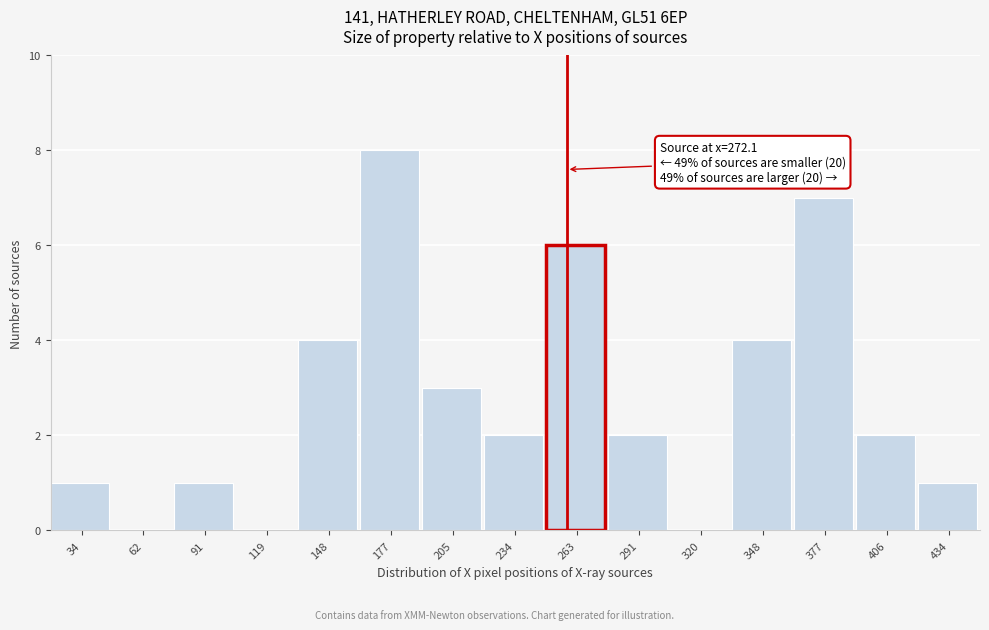

Reading right to left, what are all the values shown in this chart?

434=1	406=2	377=7	348=4	320=0	291=2	263=6	234=2	205=3	177=8	148=4	119=0	91=1	62=0	34=1